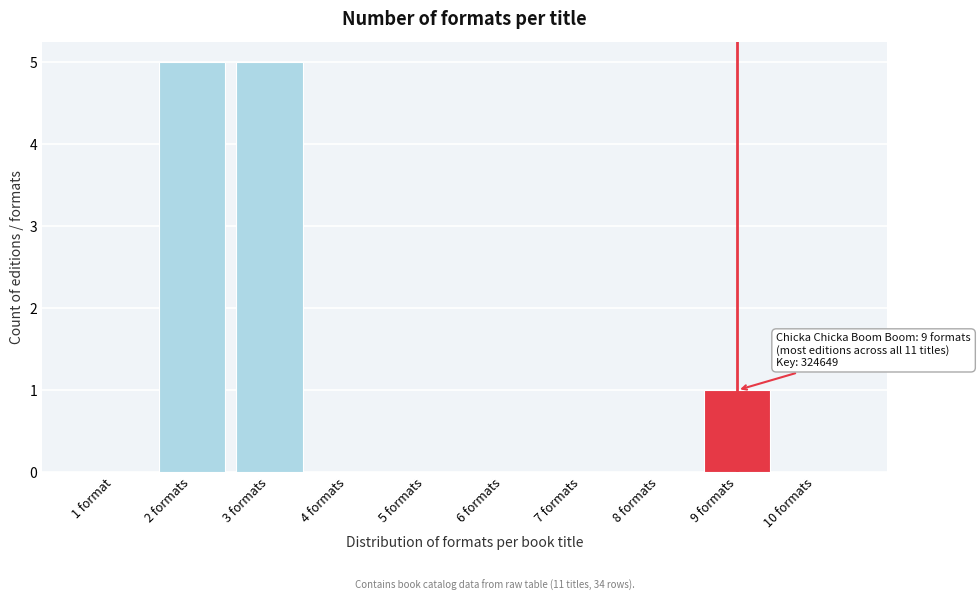

Reading left to right, what are all the values shown in this chart?

1 format=0	2 formats=5	3 formats=5	4 formats=0	5 formats=0	6 formats=0	7 formats=0	8 formats=0	9 formats=1	10 formats=0